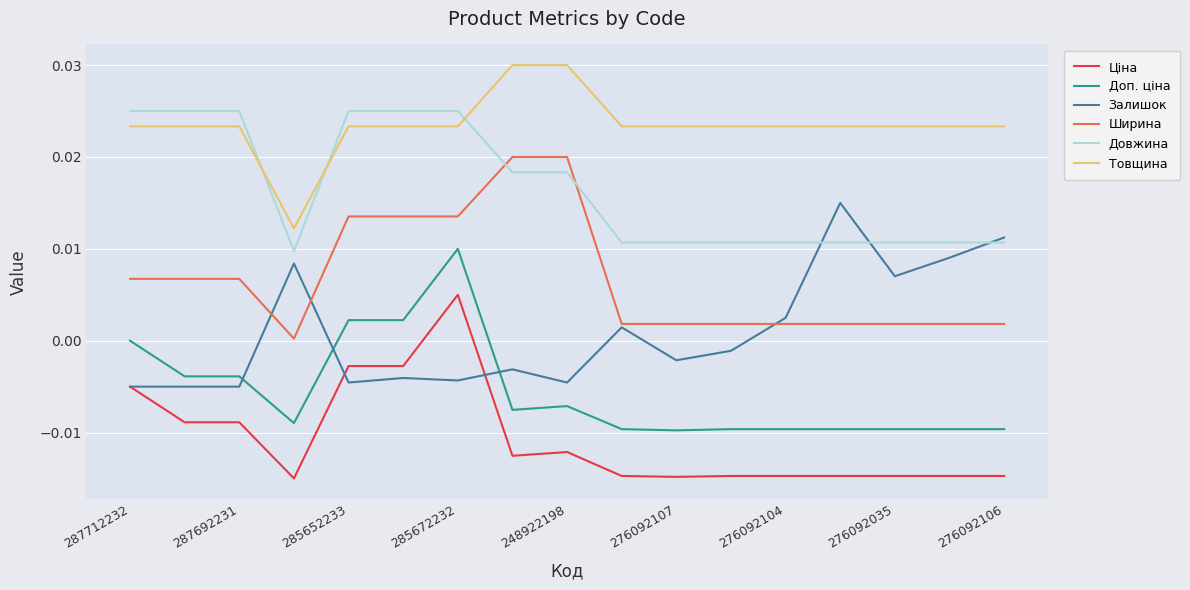

List the series in order of their peak value, highest first.

Товщина, Довжина, Ширина, Залишок, Доп. ціна, Ціна